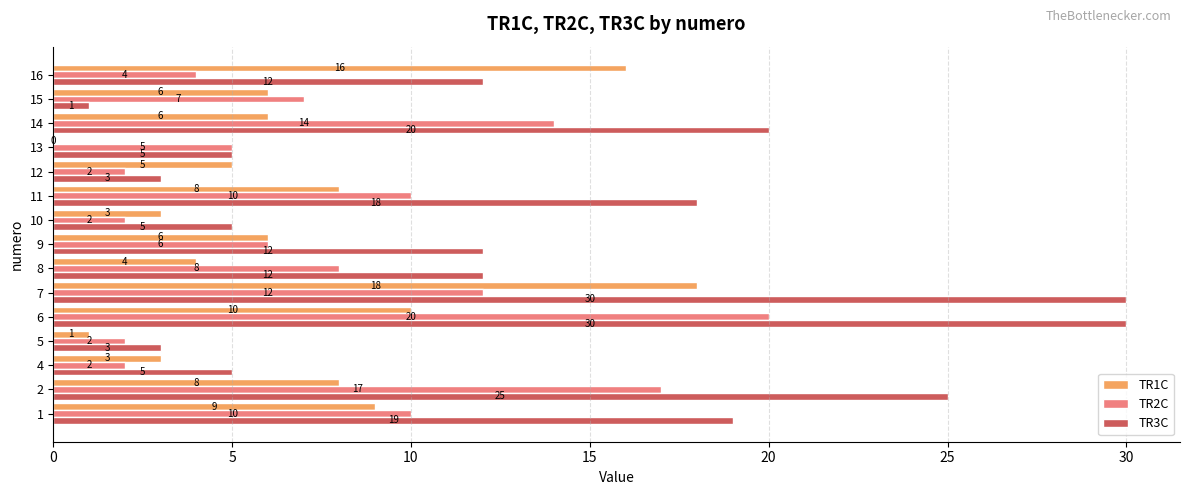

What is the total value across all series at 16?

32